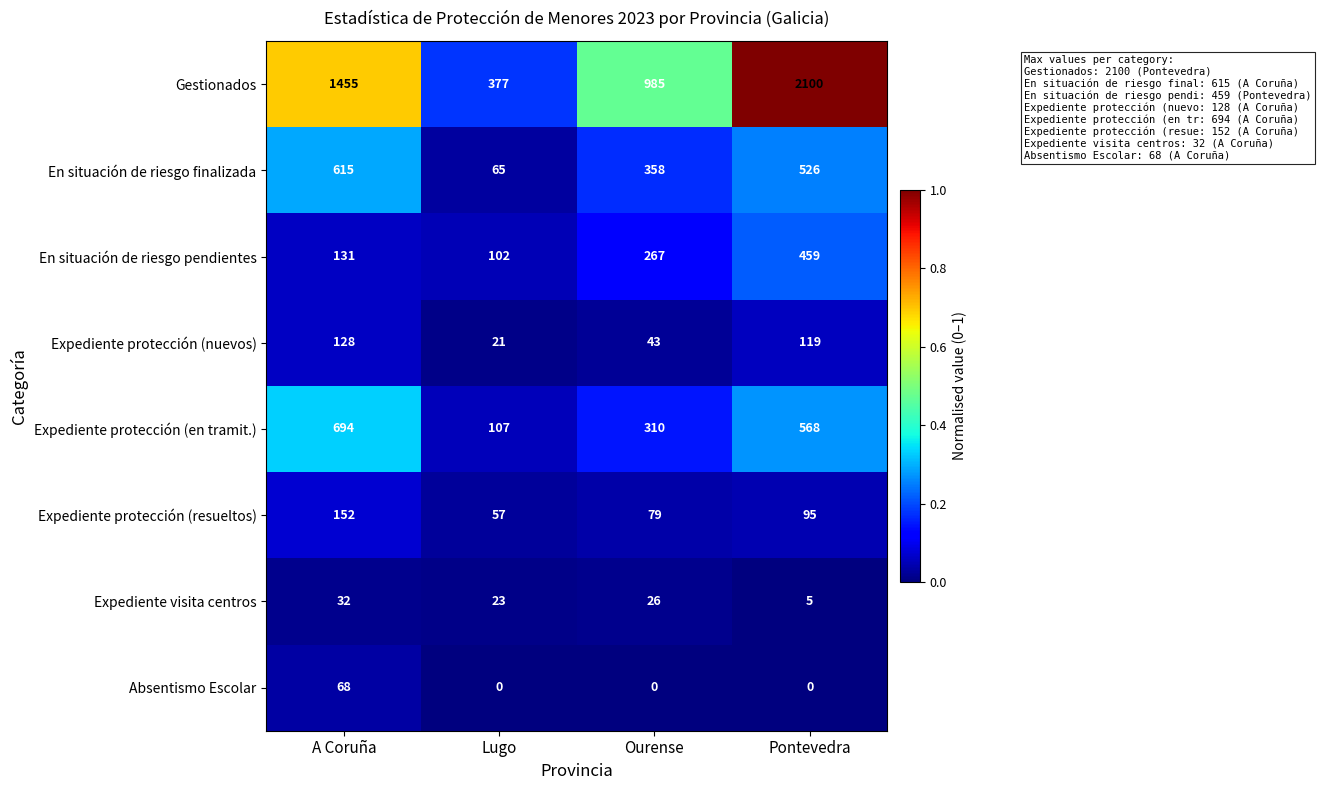

What is the difference between the maximum and second lowest values in the Expediente visita centros series?

9